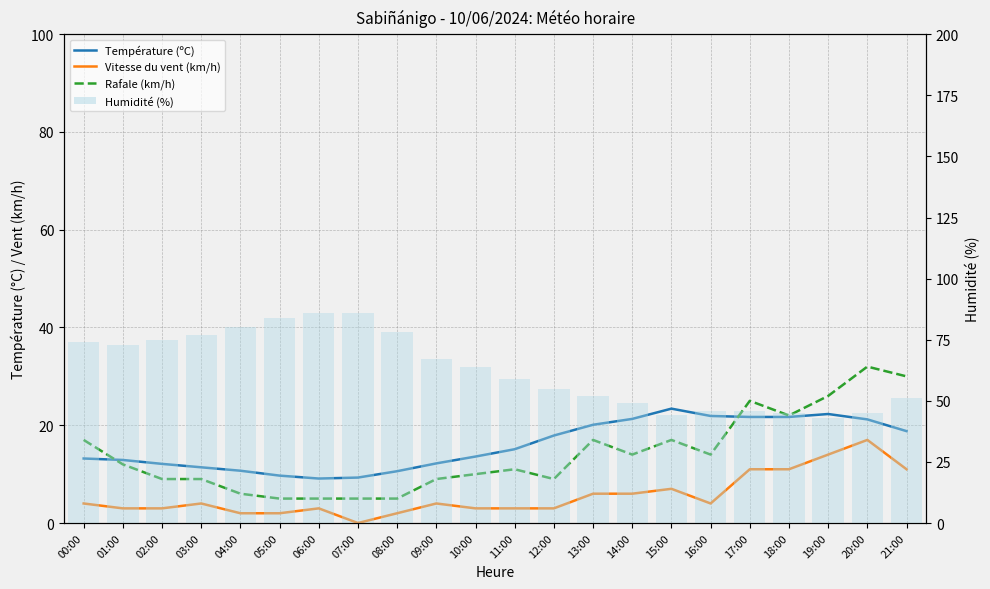

The value of Rafale (km/h) at 13:00 is 30.2. True or false?

False